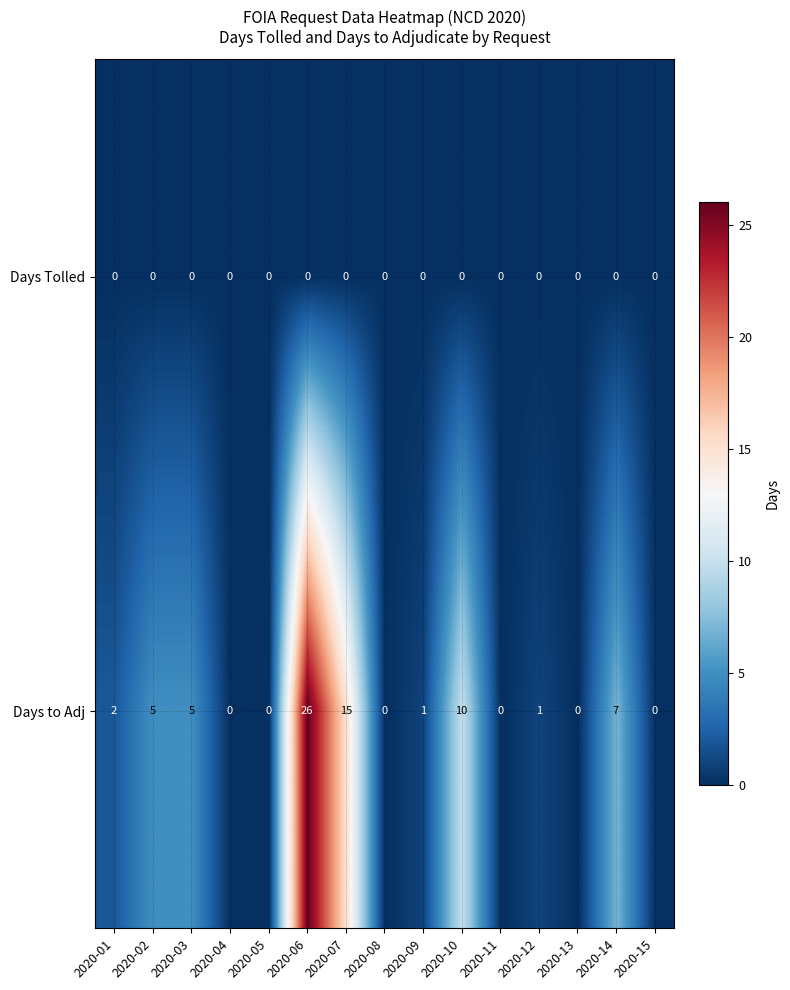

Rank the series at 2020-12 from highest to lowest value.

Days to Adj, Days Tolled